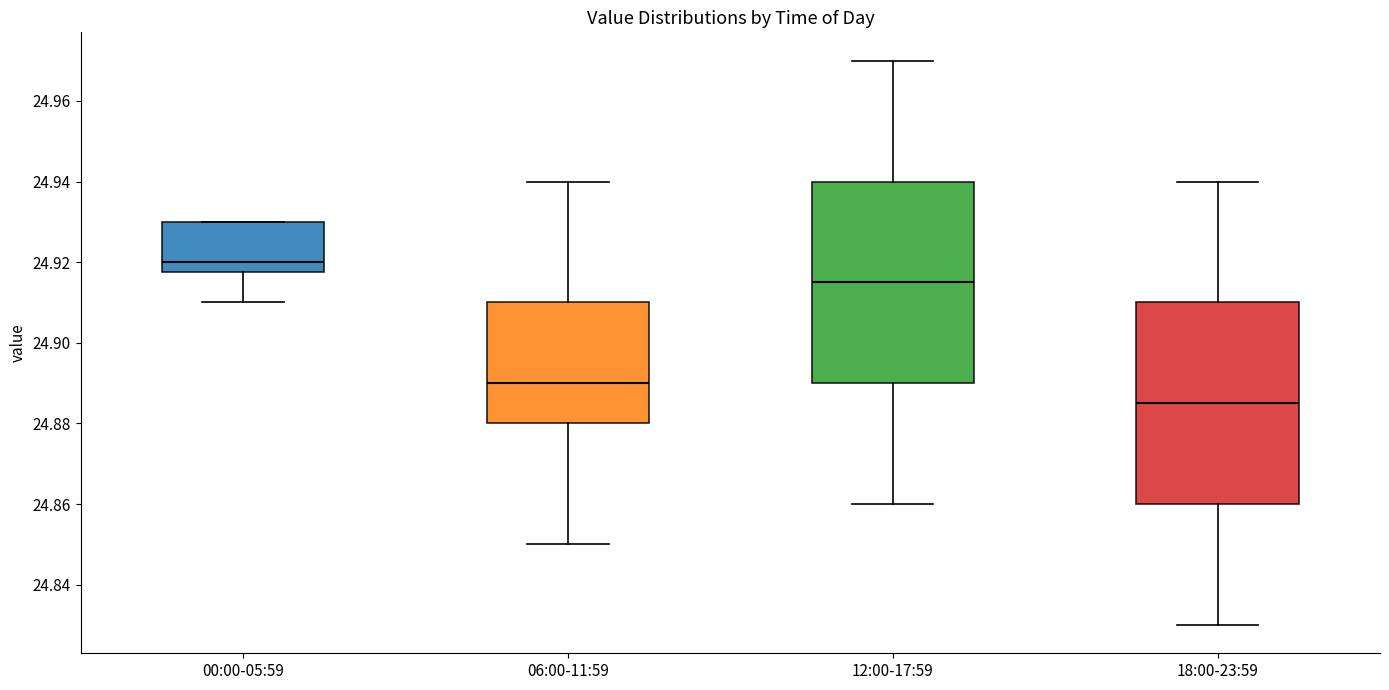

Reading left to right, read every box against the y-axis: the position of its median line, the range the box covers, and the ends of its whiskers. The values are not printed on the chart, so give them approximately, as read against the axis.

00:00-05:59: median 24.920, box 24.918 to 24.930, whiskers 24.910 to 24.930
06:00-11:59: median 24.890, box 24.880 to 24.910, whiskers 24.850 to 24.940
12:00-17:59: median 24.916, box 24.890 to 24.940, whiskers 24.860 to 24.970
18:00-23:59: median 24.886, box 24.860 to 24.910, whiskers 24.830 to 24.940